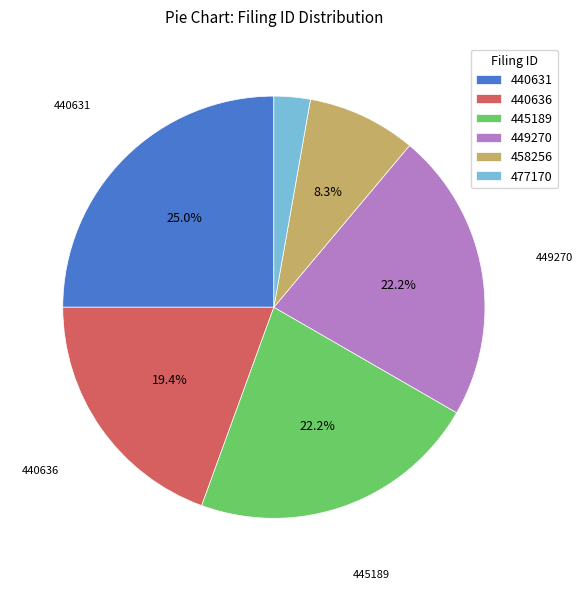

Which slice is the largest?

440631